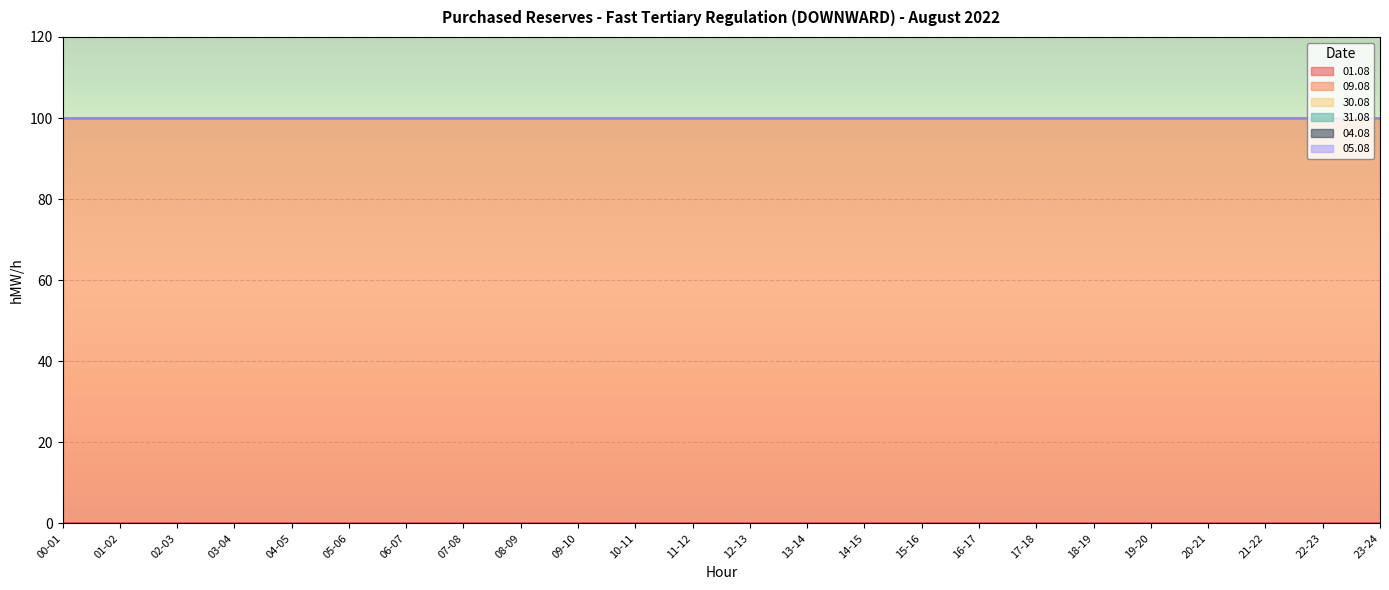

Which series has the largest total across all categories?

09.08